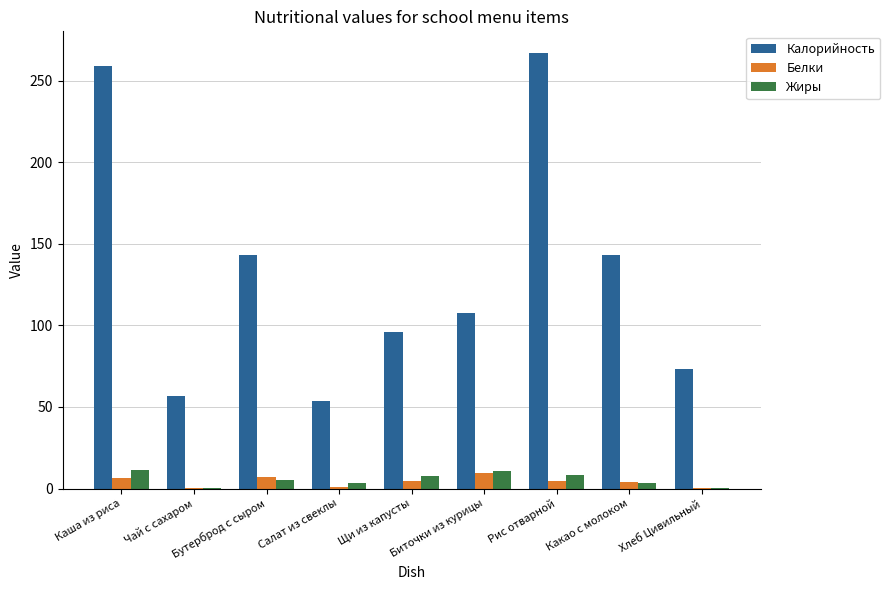

What is the average value of the Жиры series?

5.7